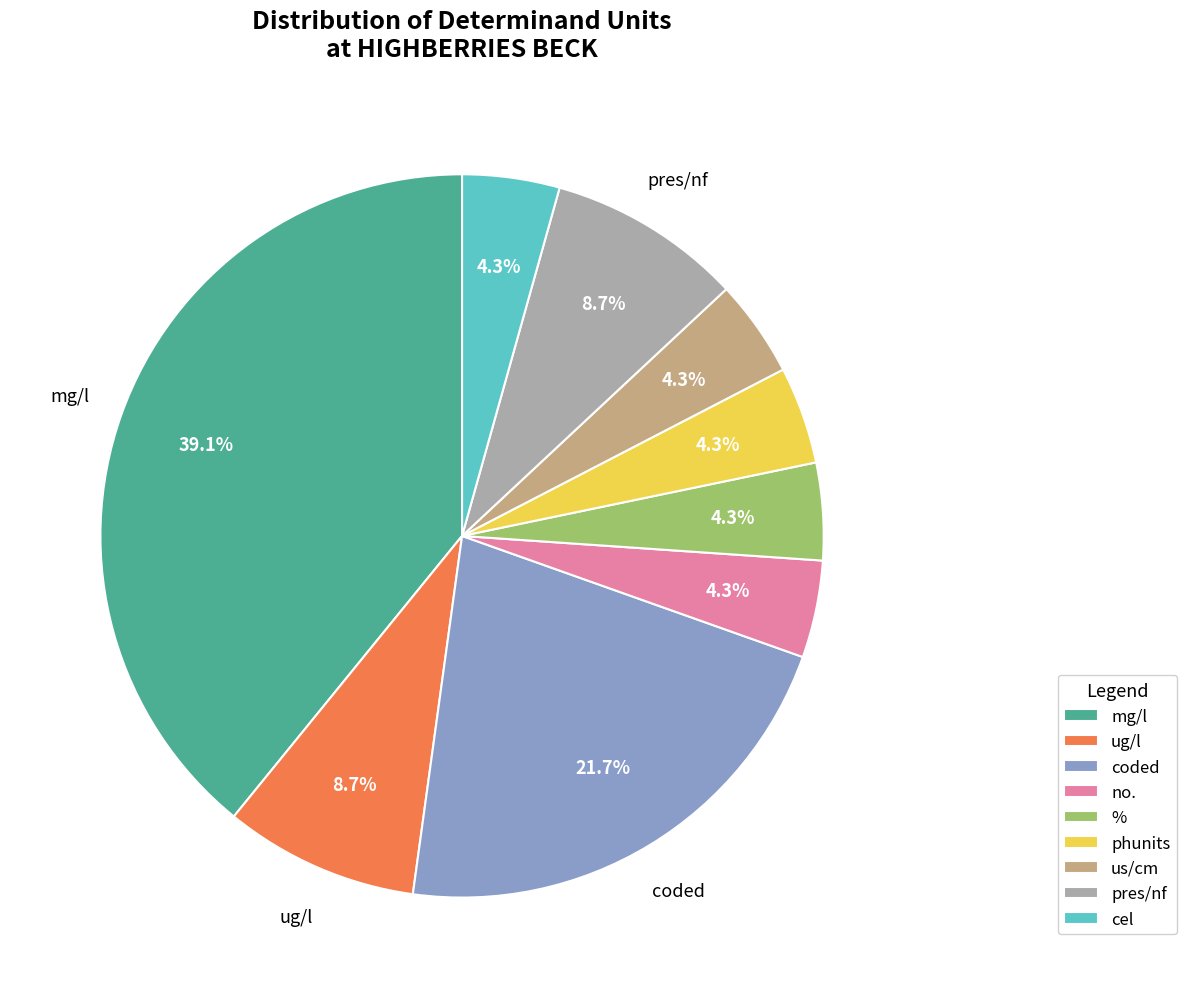

To the nearest percent, what percentage of the pie is ug/l?

9%